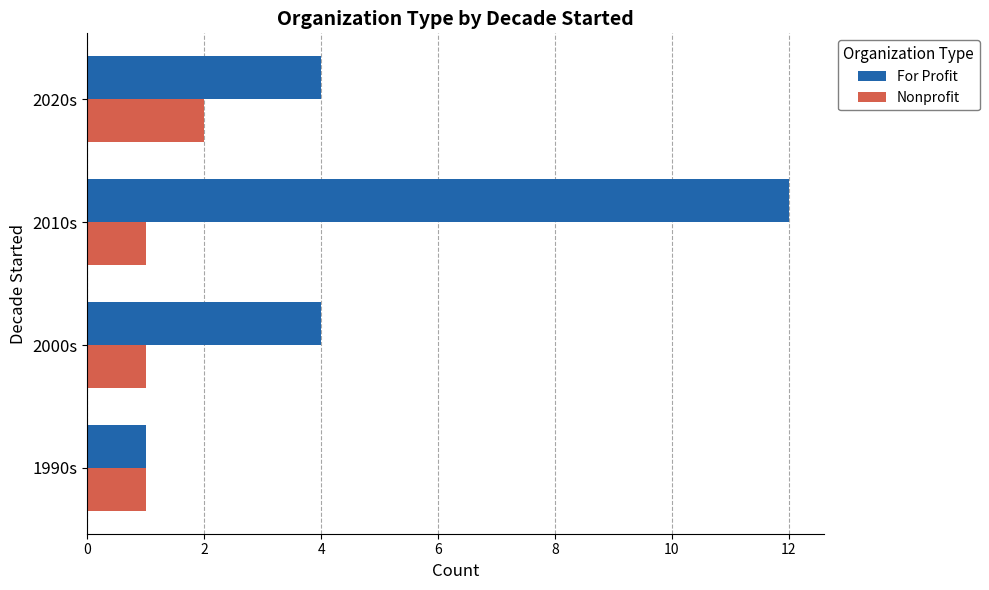

Count the number of categories in the chart.

4